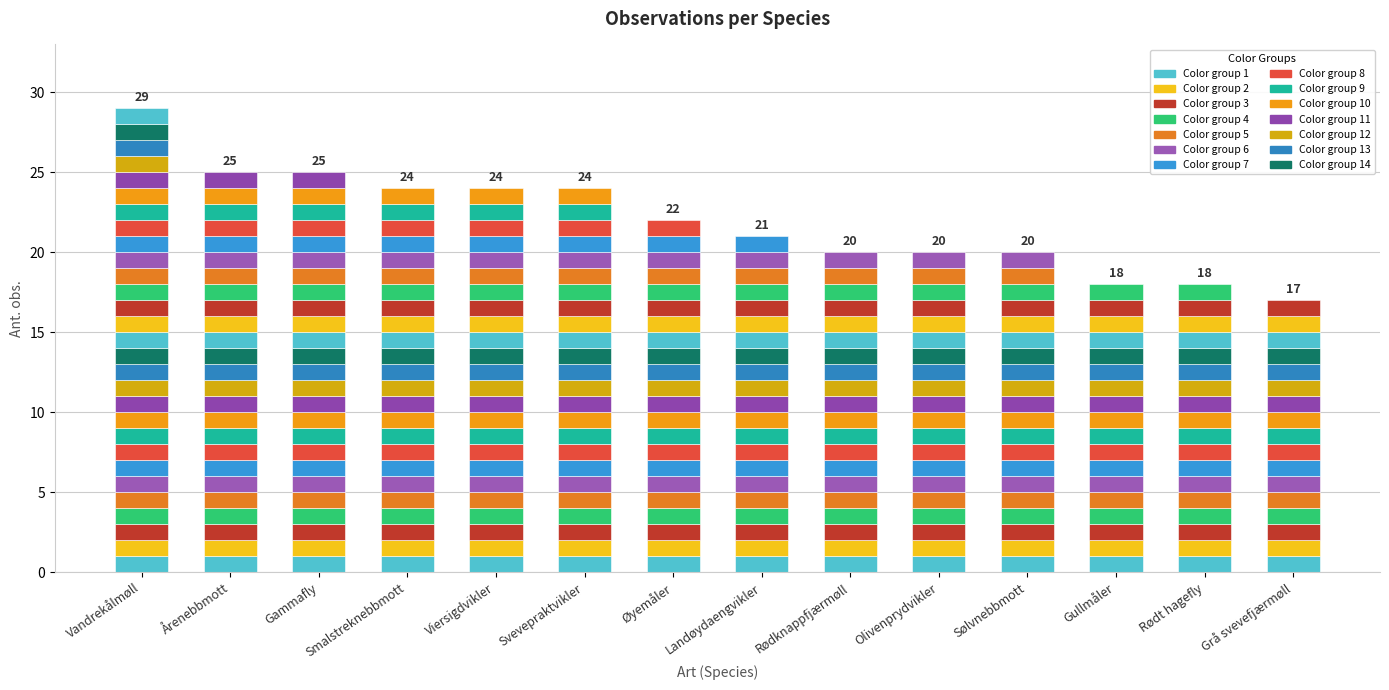

List the labels in order of value, largest first.

Vandrekålmøll, Årenebbmott, Gammafly, Smalstreknebbmott, Viersigdvikler, Svevepraktvikler, Øyemåler, Landøydaengvikler, Rødknappfjærmøll, Olivenprydvikler, Sølvnebbmott, Gullmåler, Rødt hagefly, Grå svevefjærmøll